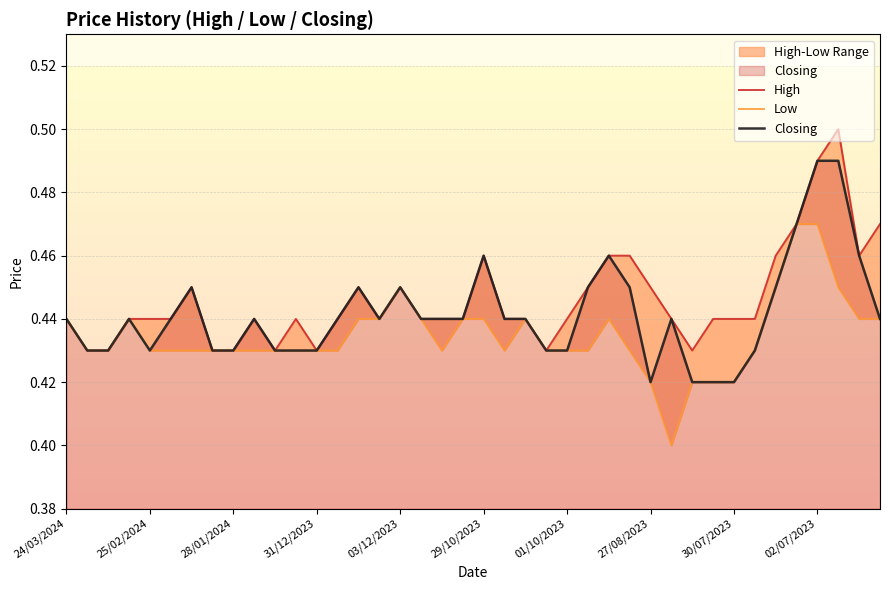

True or false: Closing and Low cross at least once.

False